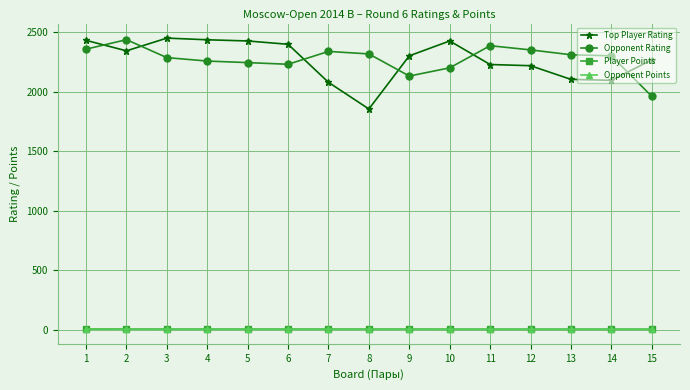

What is the value of the Opponent Rating point at the 12th from the left?

2353.0